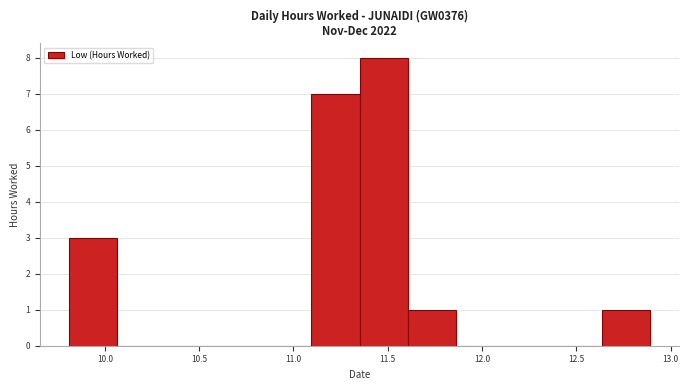

Reading left to right, list every bar in this chart as the range it spans on the x-axis followed by its height. Neither the bar edges nor the heights are printed on the chart, so give them approximately, as read against the axes.

9.80 to 10.05: 3
10.05 to 10.30: 0
10.30 to 10.60: 0
10.60 to 10.85: 0
10.85 to 11.10: 0
11.10 to 11.35: 7
11.35 to 11.60: 8
11.60 to 11.85: 1
11.85 to 12.10: 0
12.10 to 12.40: 0
12.40 to 12.65: 0
12.65 to 12.90: 1